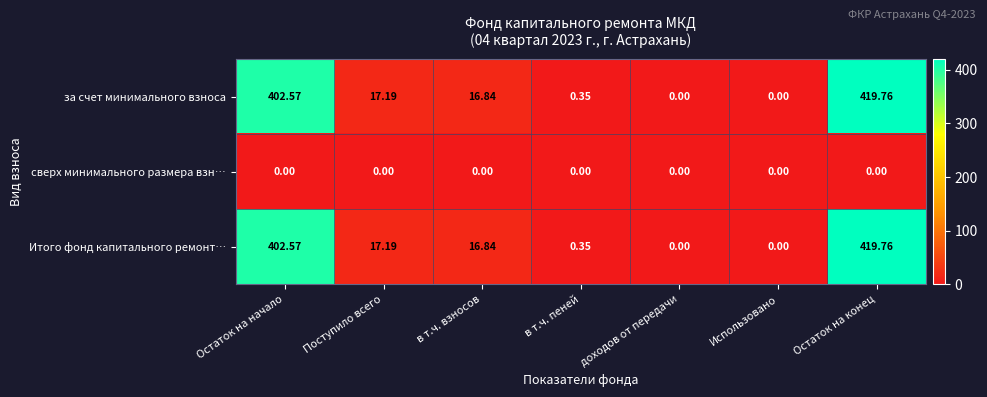

Is the value of Итого фонд капитального ремонт… at в т.ч. пеней greater than the value of сверх минимального размера взн… at Использовано?

Yes